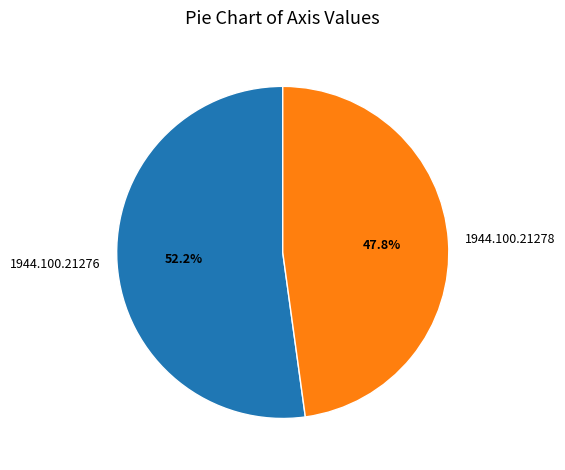

To the nearest percent, what portion does 1944.100.21276 represent?

52%